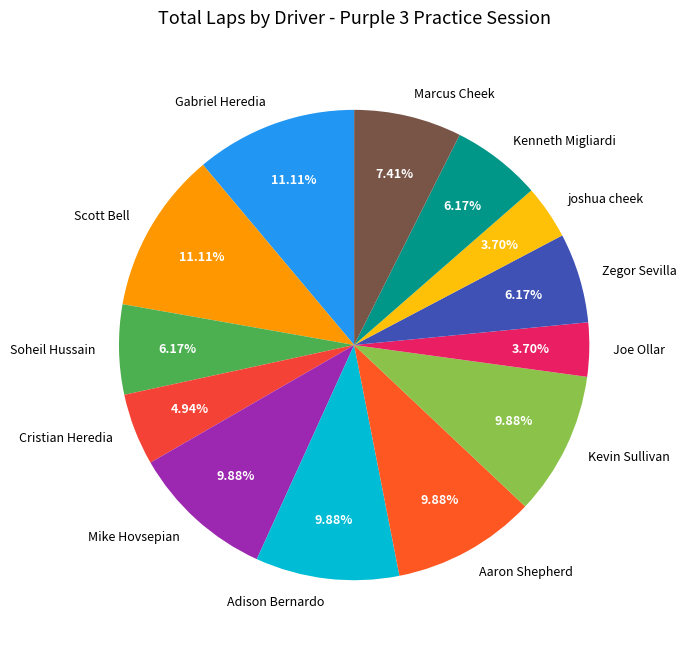

What percentage is the Kevin Sullivan slice, to the nearest percent?

10%